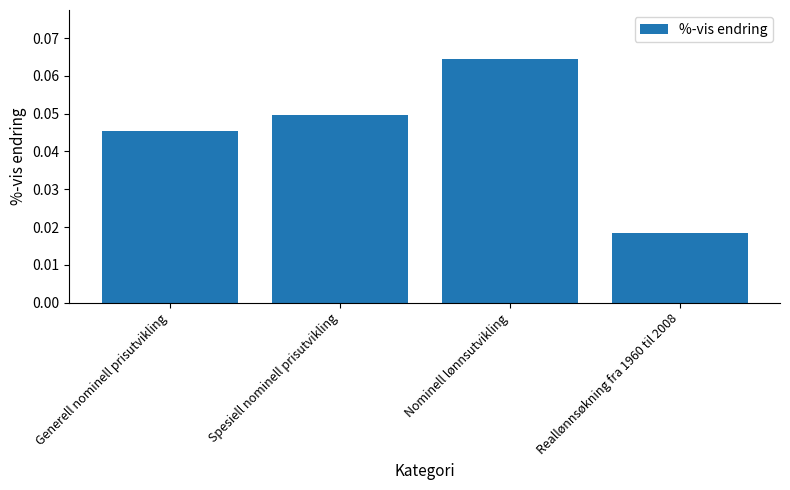

What position from the right is Reallønnsøkning fra 1960 til 2008?

1